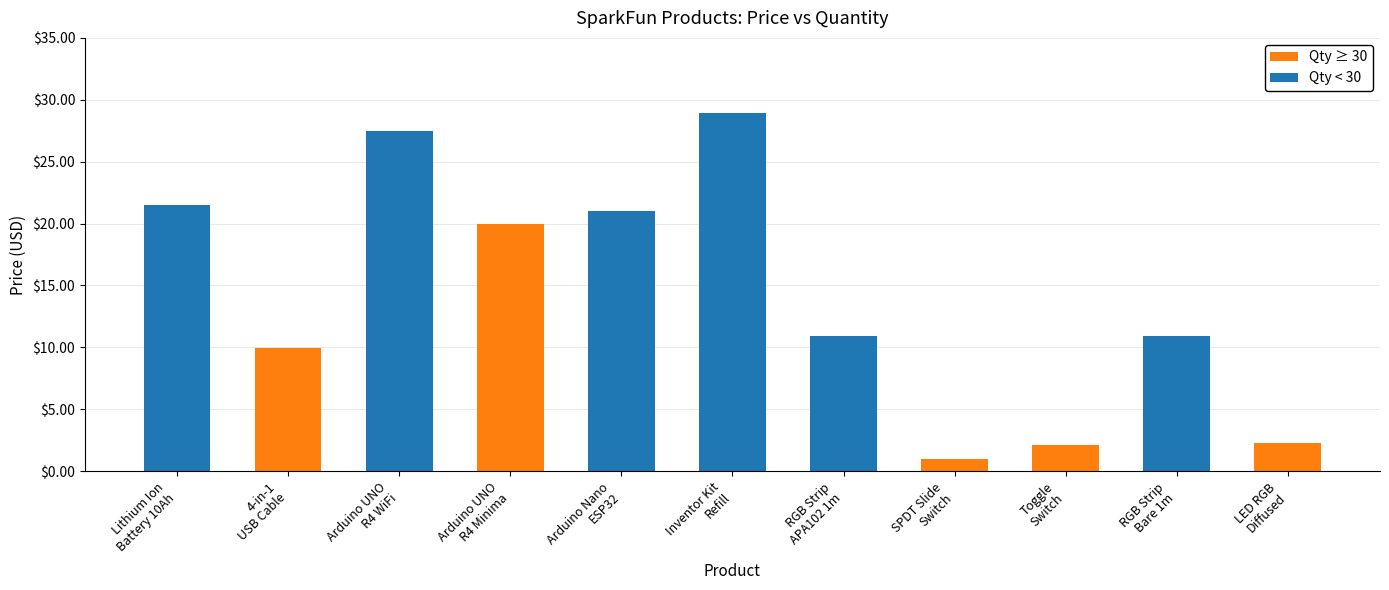

What is the difference between the maximum and second lowest values in the Qty ≥ 30 series?

17.9